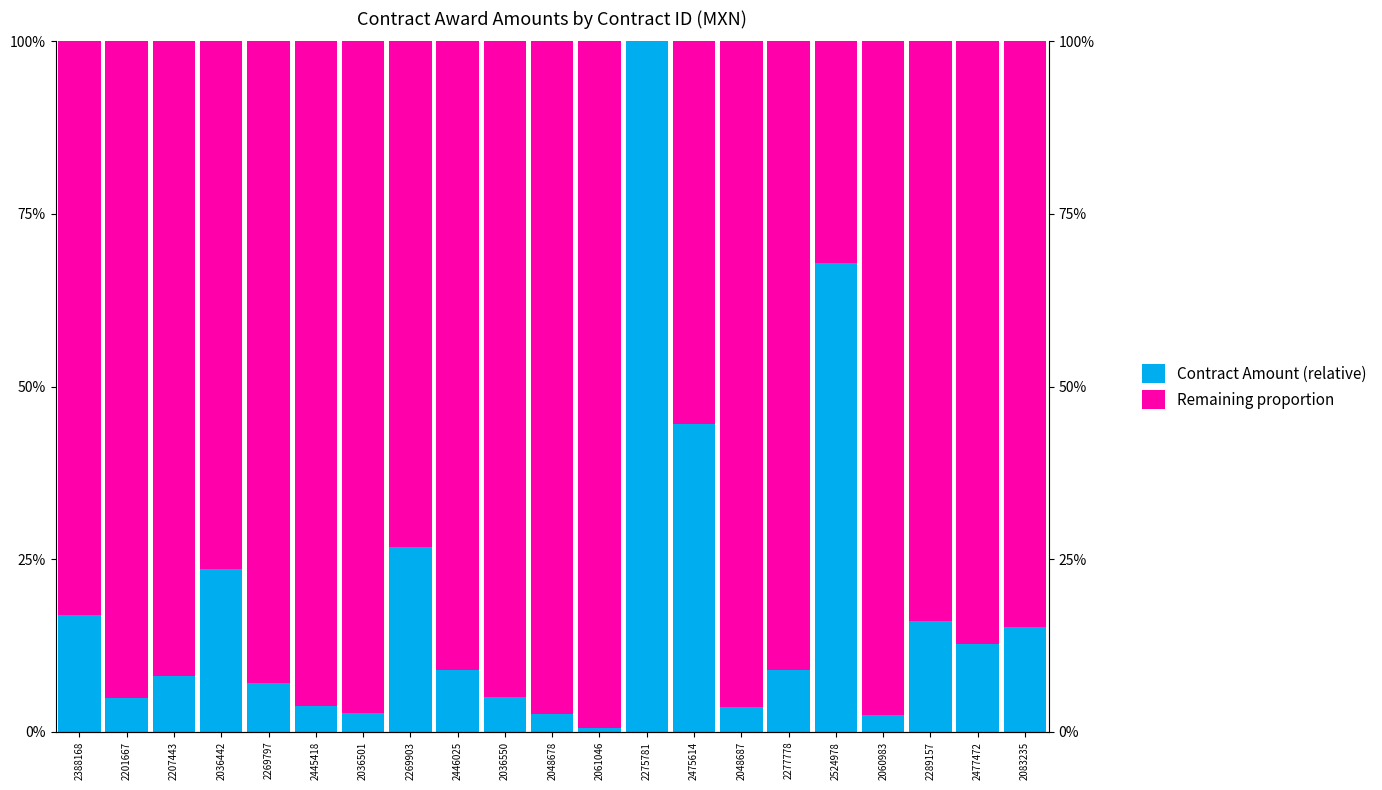

Which series has the widest spread of values?

Contract Amount (relative)